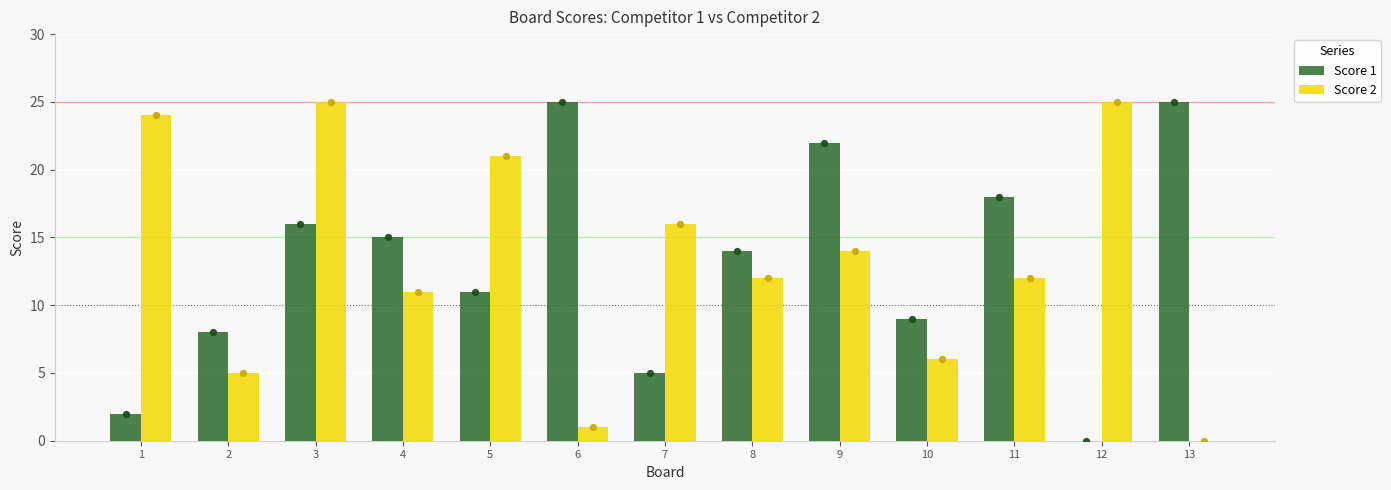

Which series has the largest total across all categories?

Score 2